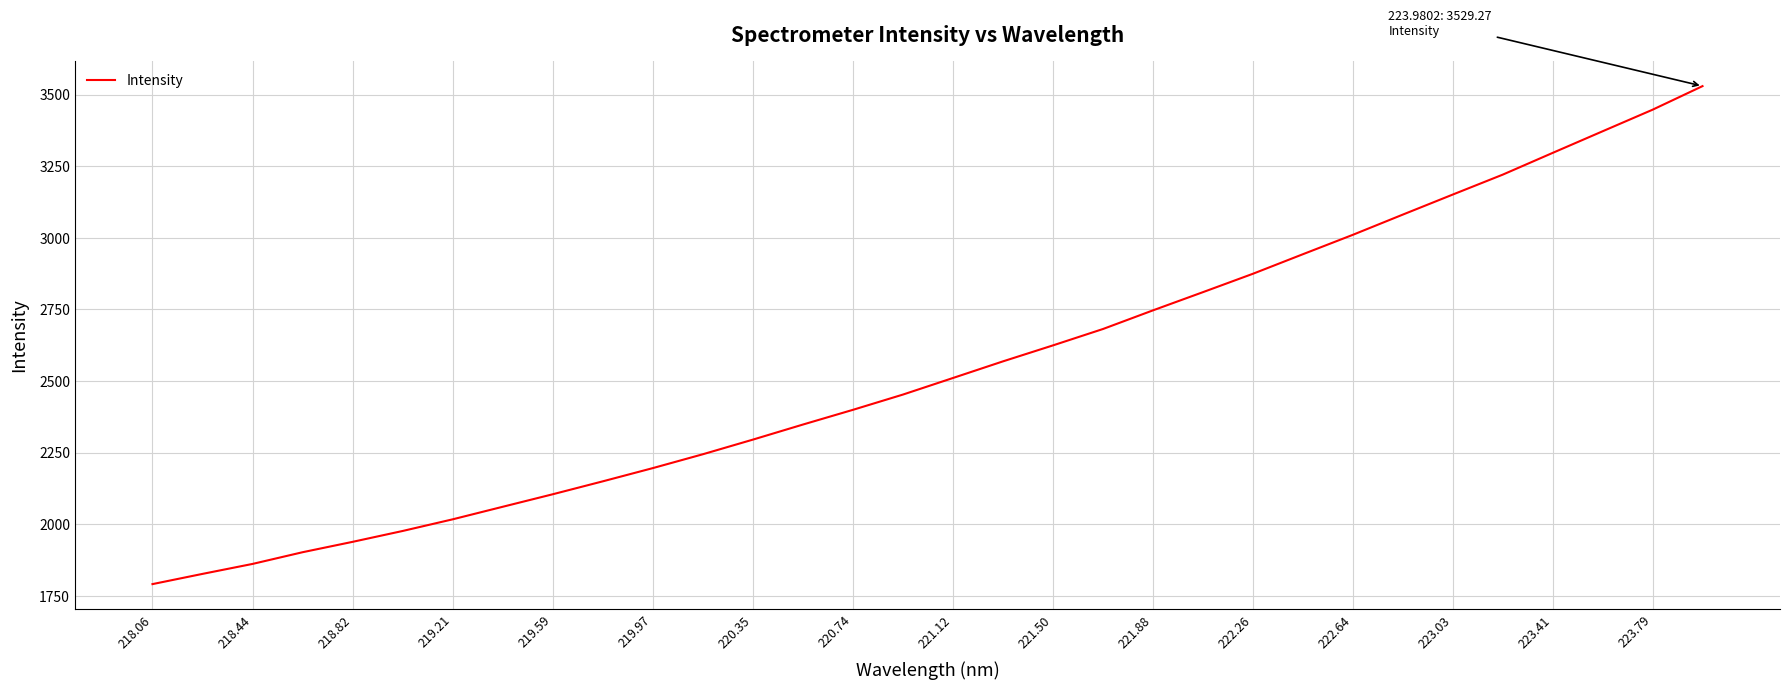

Is this an area chart (filled region under the line)?

No